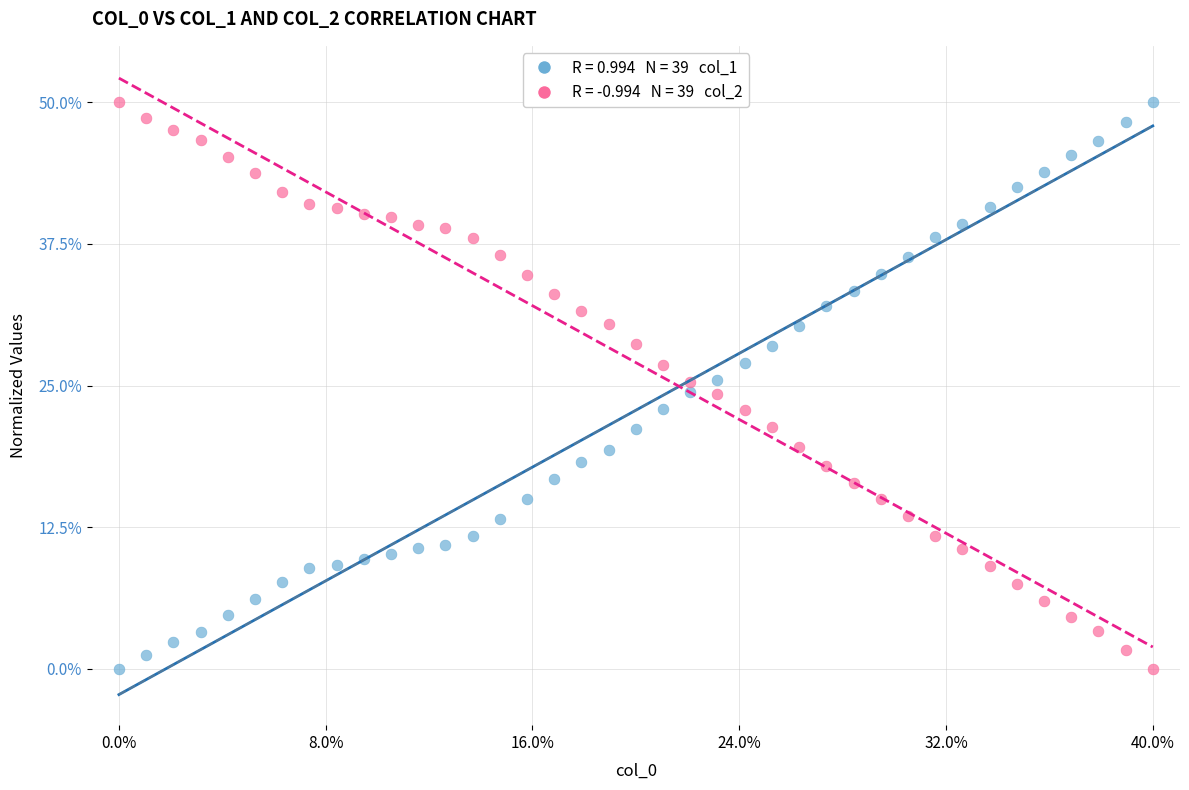

Across all data points, what is the range of X values (max minus min)?

76.0